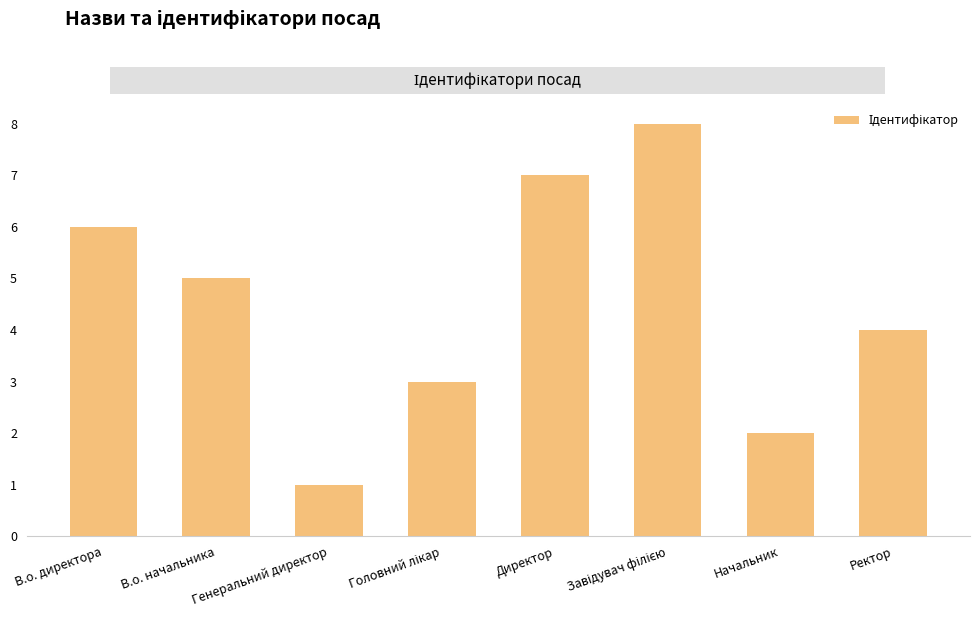

Which has a higher value, Директор or Начальник?

Директор